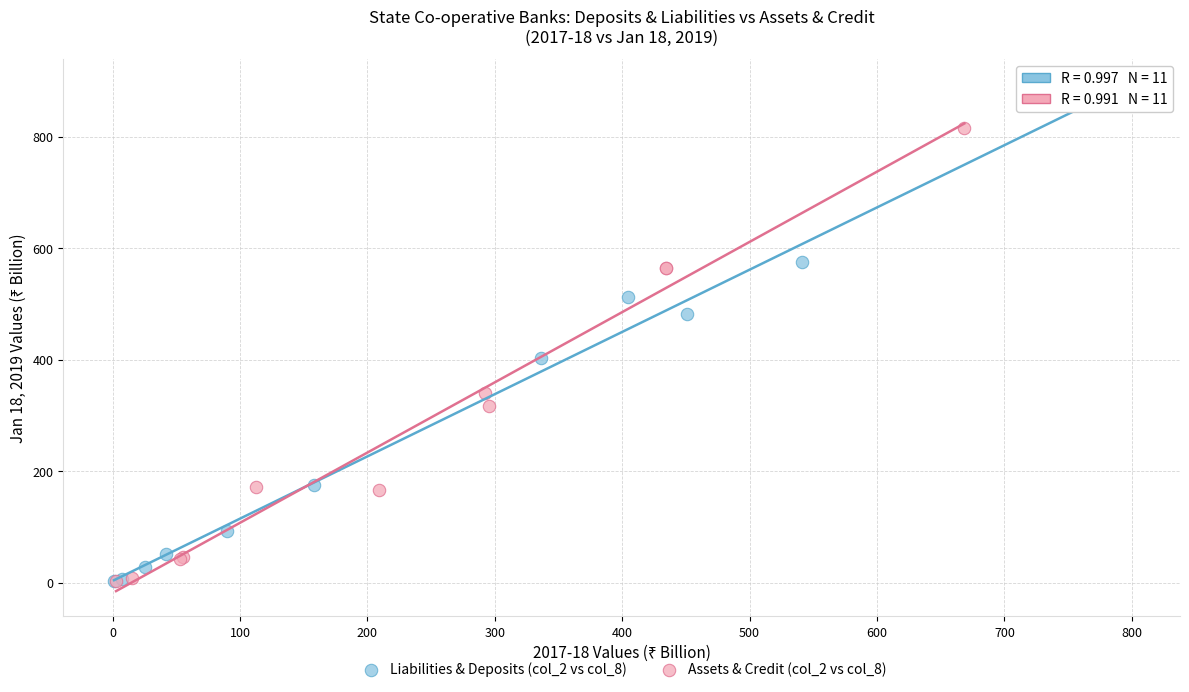

Which series has the widest spread of Y values?

Liabilities & Deposits (col_2 vs col_8)